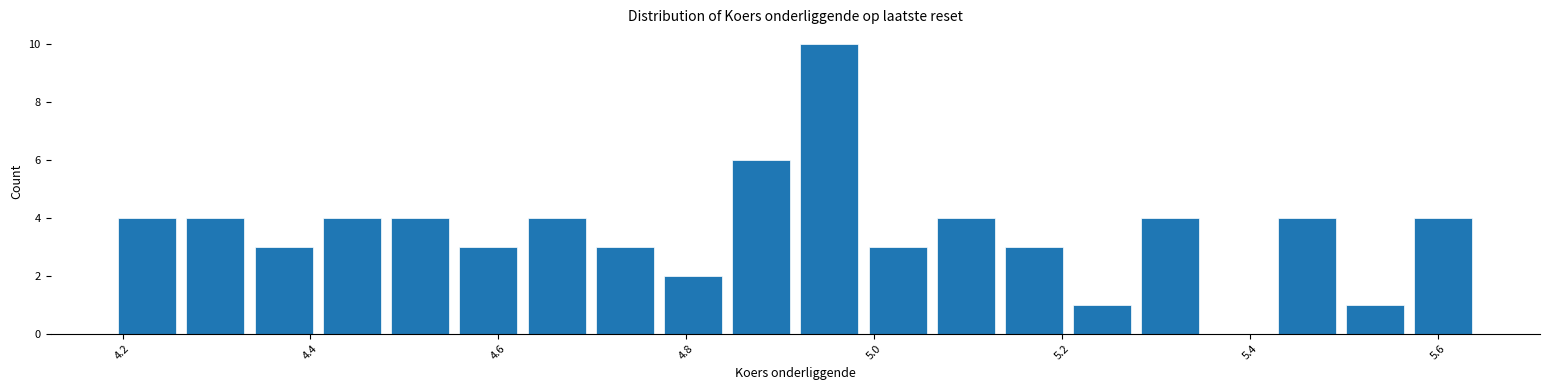

Around what value on the x-axis is the tallest bar? Give the approximate position of its centre, as read against the axis.

4.96